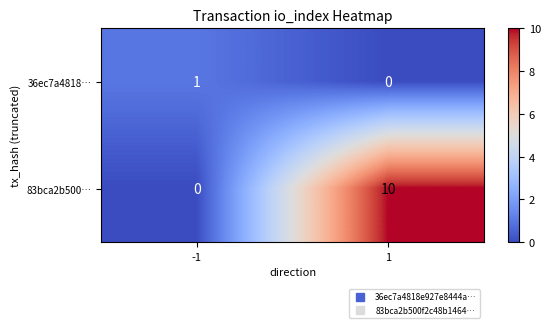

Which series has the largest total across all categories?

83bca2b500…